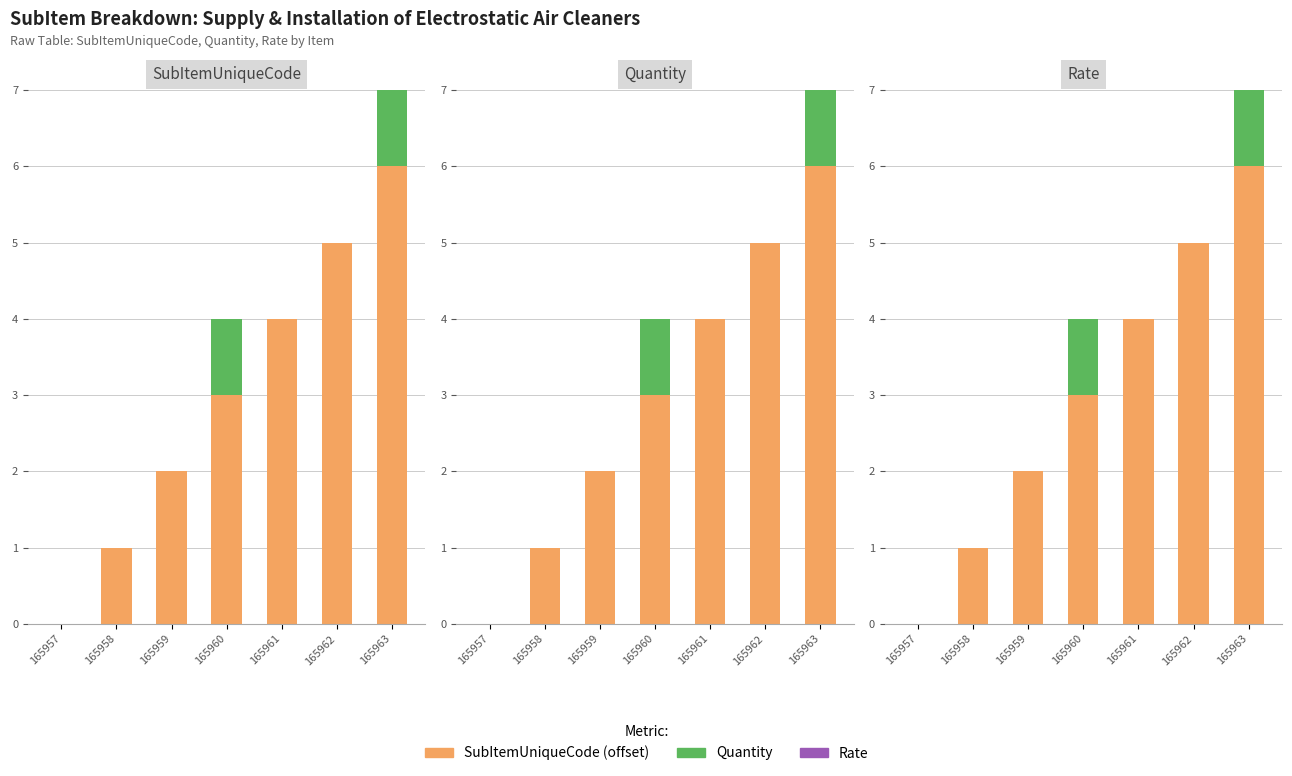

Between 165960 and 165961, which series saw the biggest shift?

SubItemUniqueCode (offset)